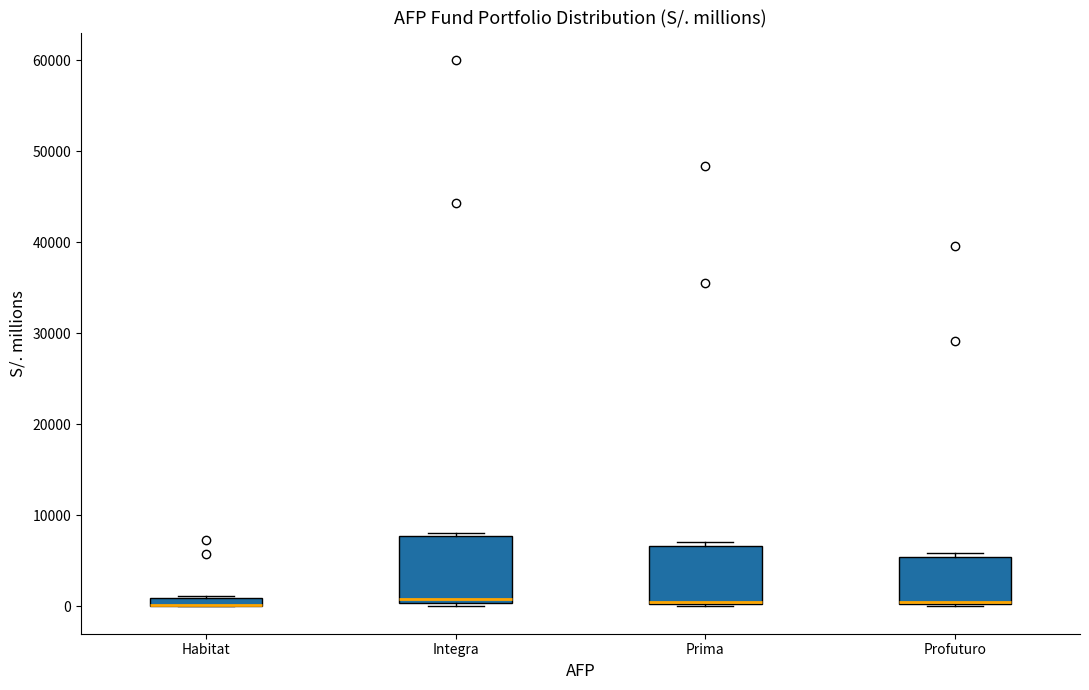

Comparing the boxes themselves (not the whiskers), which one is the tallest?

Integra